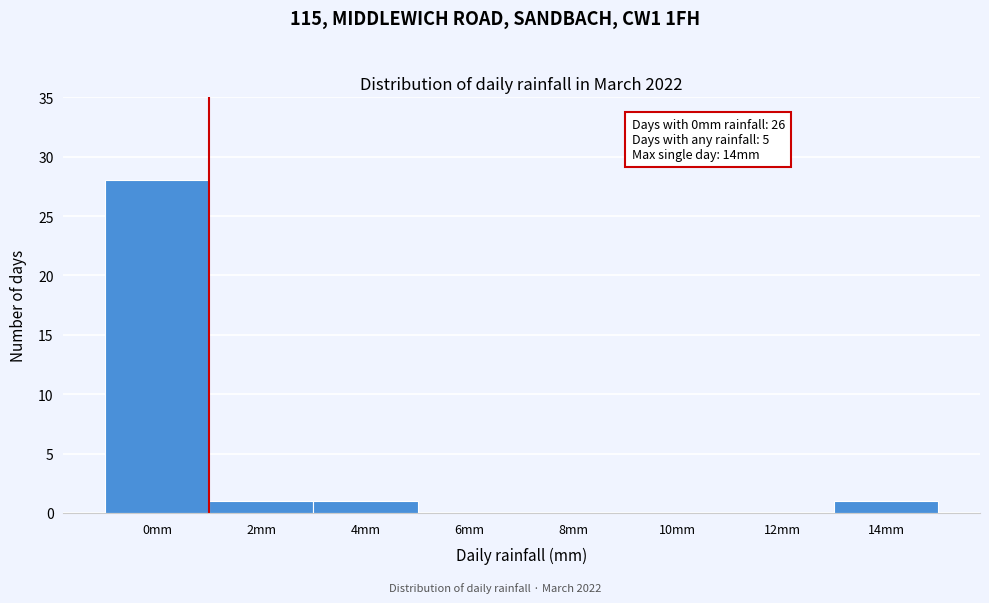

Reading right to left, transcribe all the data shown in this chart.

14mm=1	12mm=0	10mm=0	8mm=0	6mm=0	4mm=1	2mm=1	0mm=28